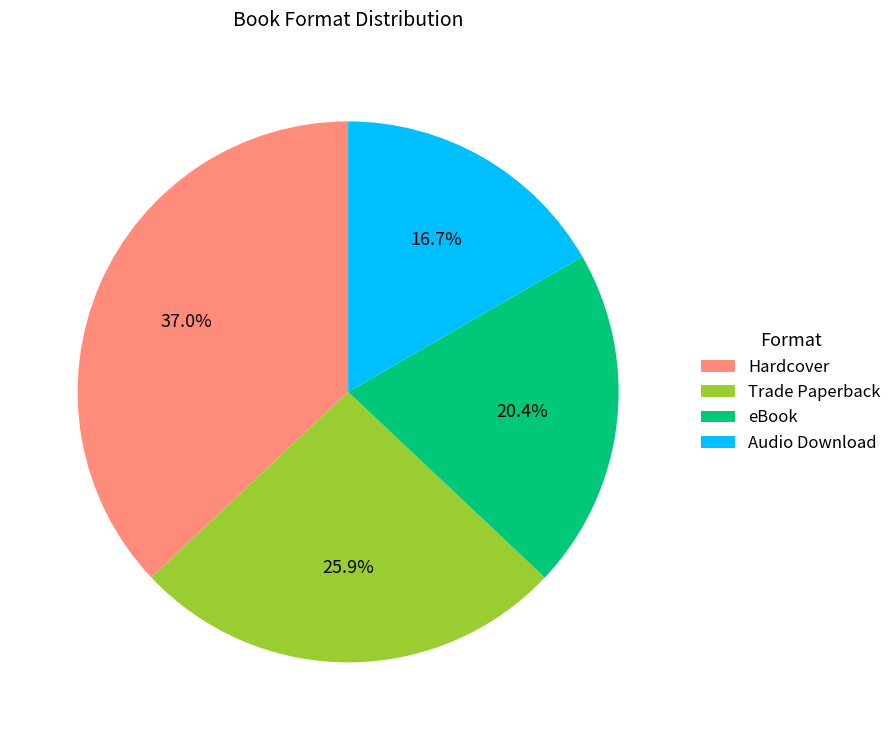

What portion of the pie excludes Hardcover?

63.0%